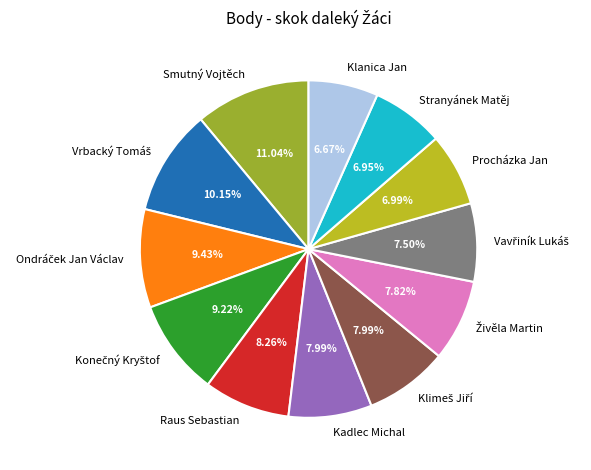

What is the largest slice in the pie chart?

Smutný Vojtěch